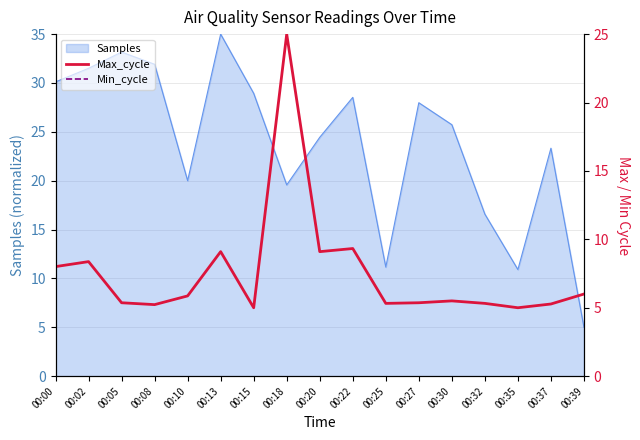

Reading right to left, extract all data points from this chart.

Max_cycle: 6.0	5.3	5.0	5.3	5.5	5.4	5.3	9.3	9.1	25.0	5.0	9.1	5.9	5.2	5.4	8.4	8.0
Min_cycle: 28.0	28.0	28.0	28.0	28.0	28.0	28.0	28.0	28.0	28.0	28.0	28.0	28.0	28.0	28.0	28.0	28.0